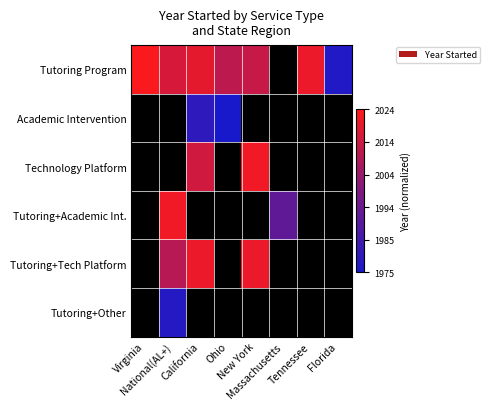

How many series are shown in this chart?

6